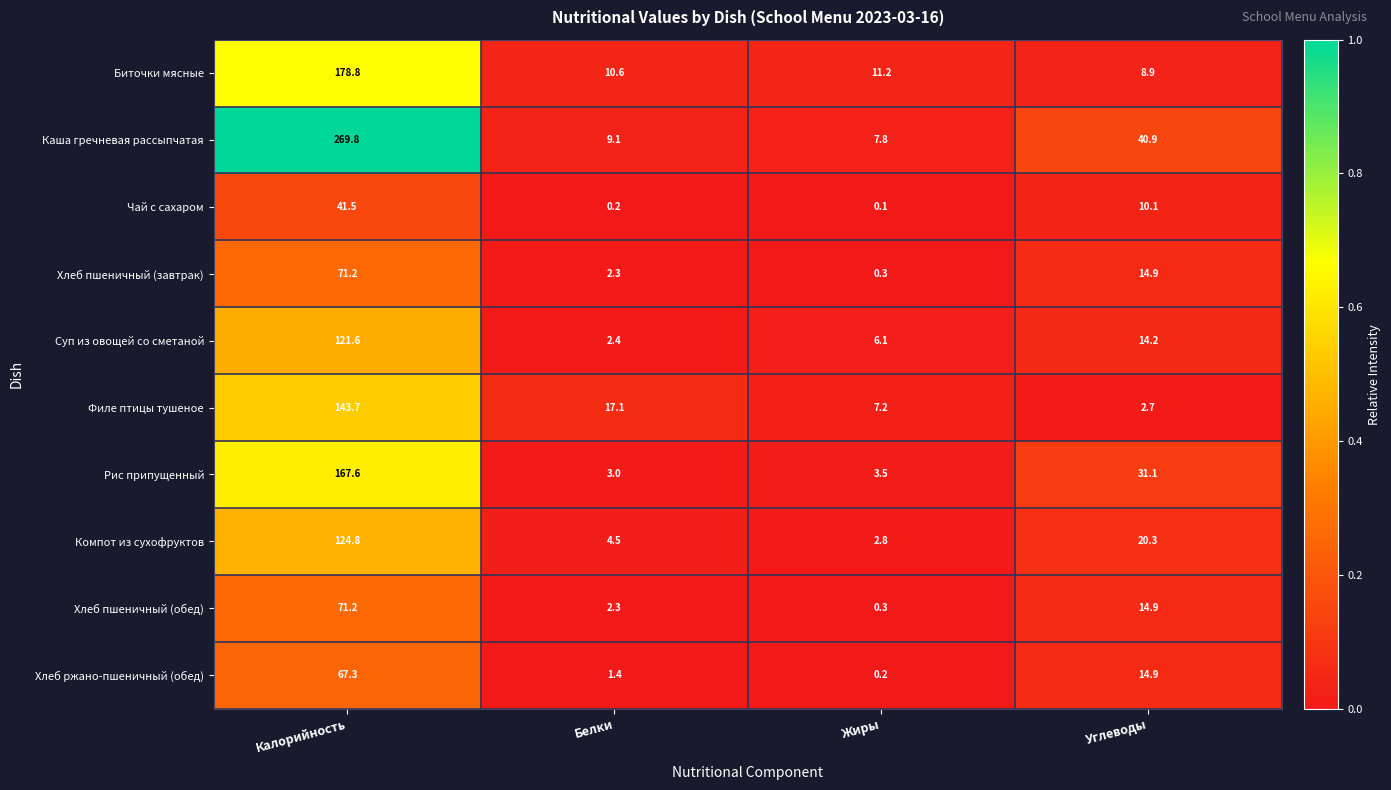

What is the greatest value displayed?

269.8